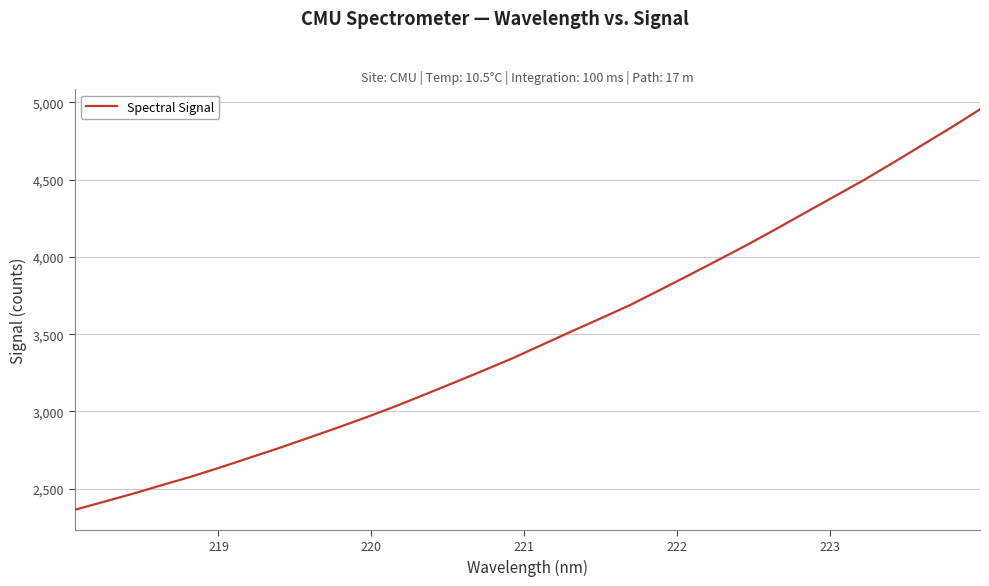

What is the difference between the maximum and minimum values?

2590.0